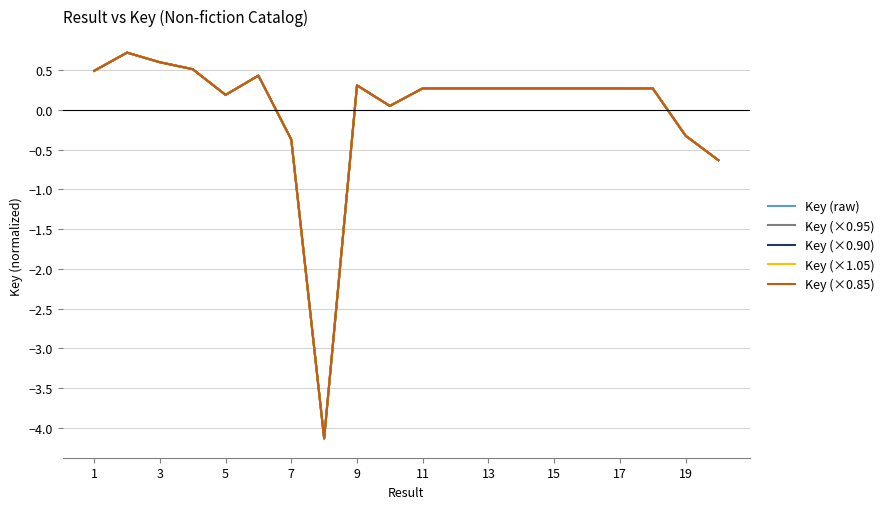

Is this an area chart (filled region under the line)?

No